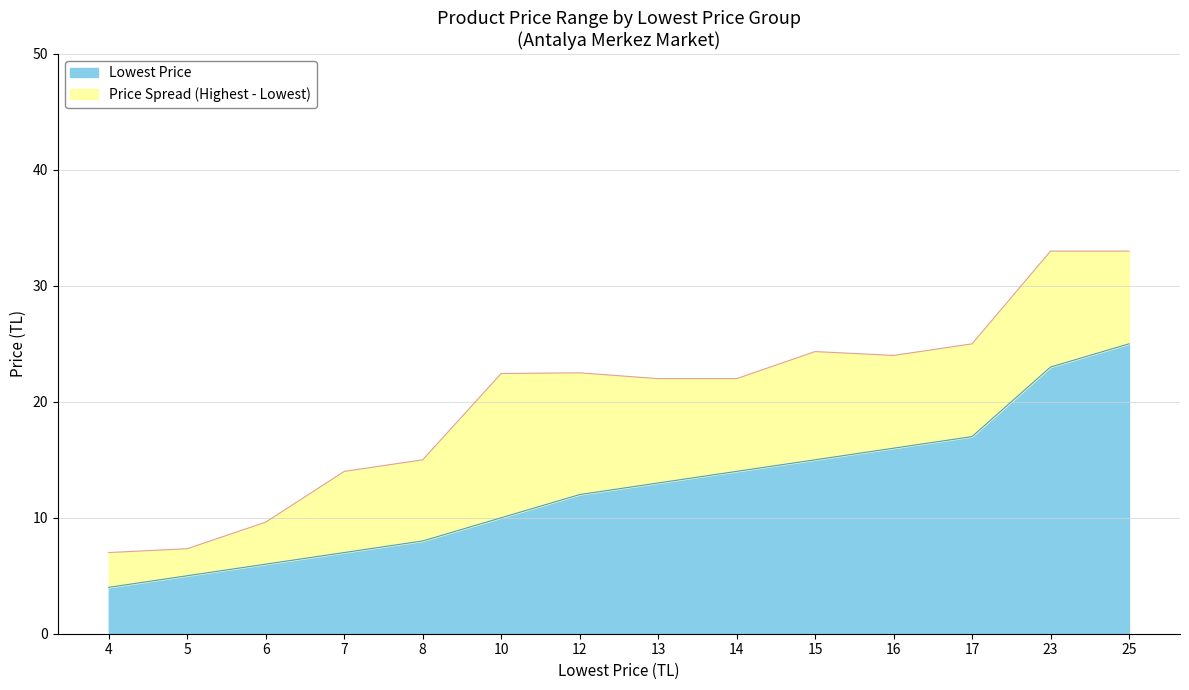

What is the minimum value for Lowest Price?

4.0